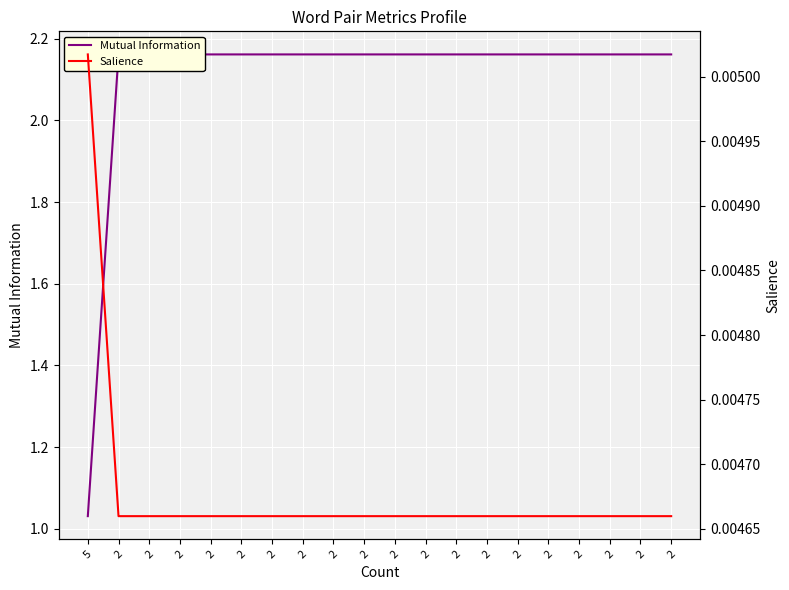

Where is Salience nearest to the value 0?

2